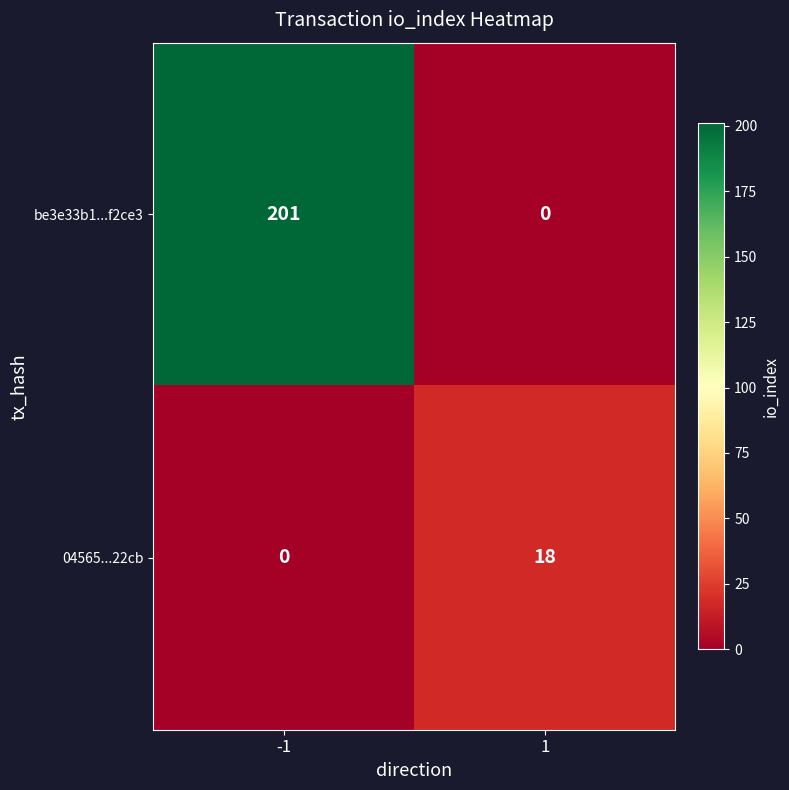

Rank the series by their maximum value, from highest to lowest.

be3e33b1...f2ce3, 04565...22cb